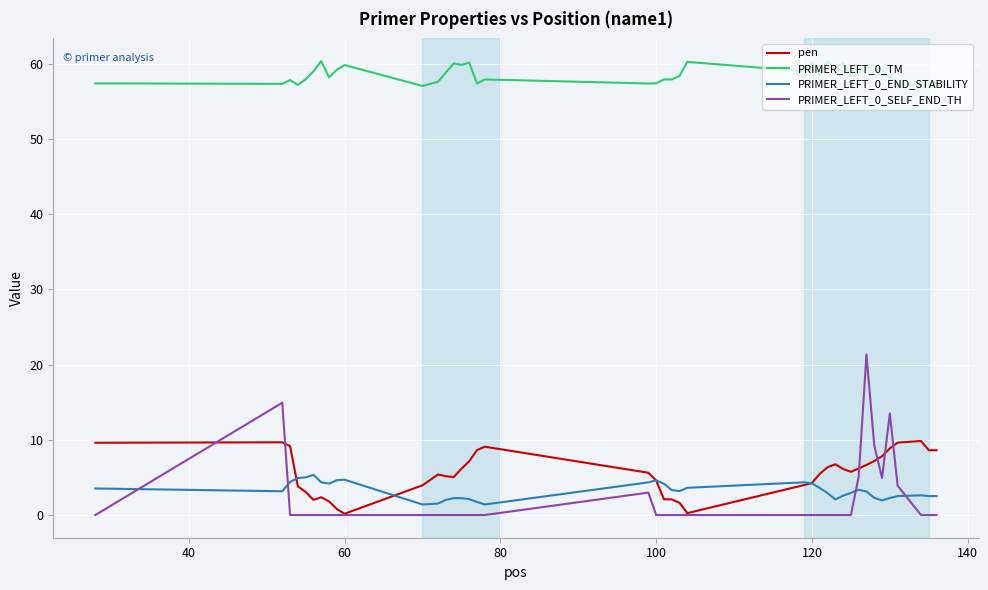

Which series has the widest spread of values?

PRIMER_LEFT_0_SELF_END_TH